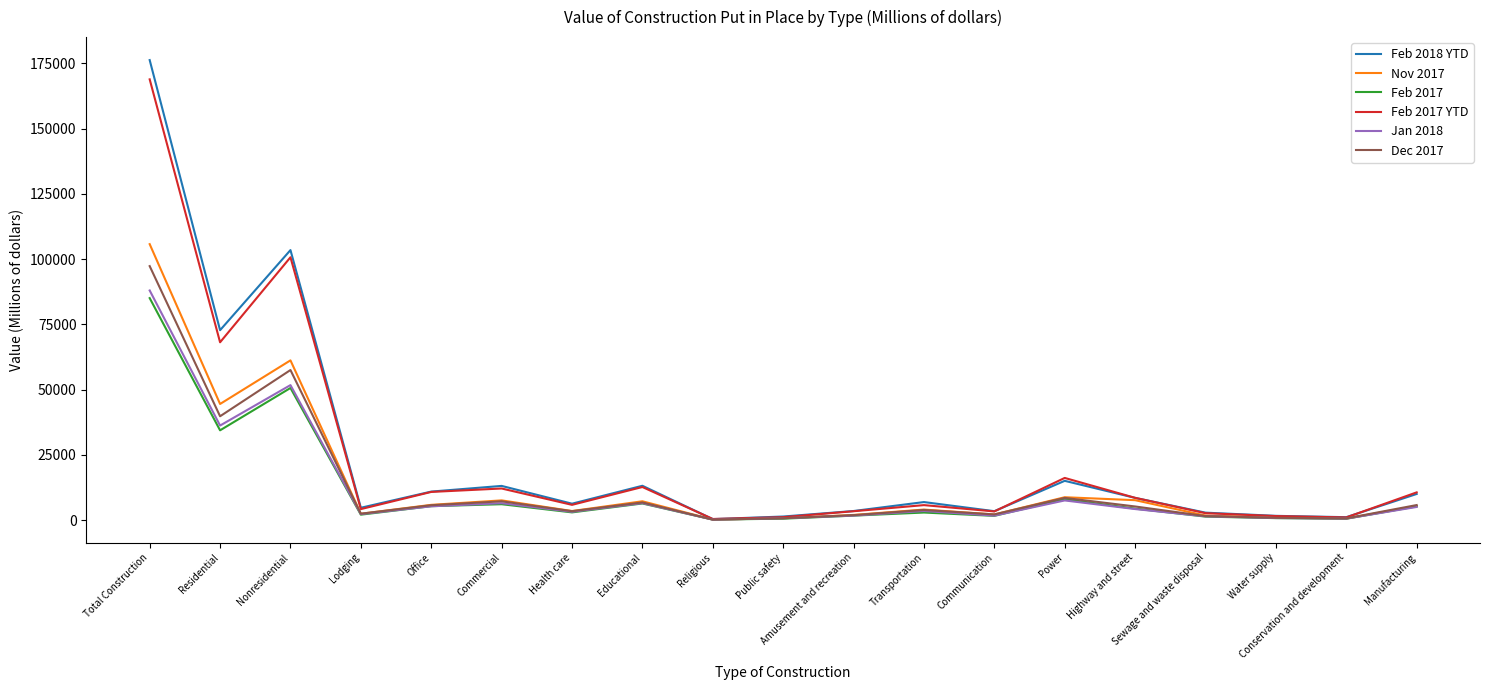

Rank the series by their maximum value, from highest to lowest.

Feb 2018 YTD, Feb 2017 YTD, Nov 2017, Dec 2017, Jan 2018, Feb 2017